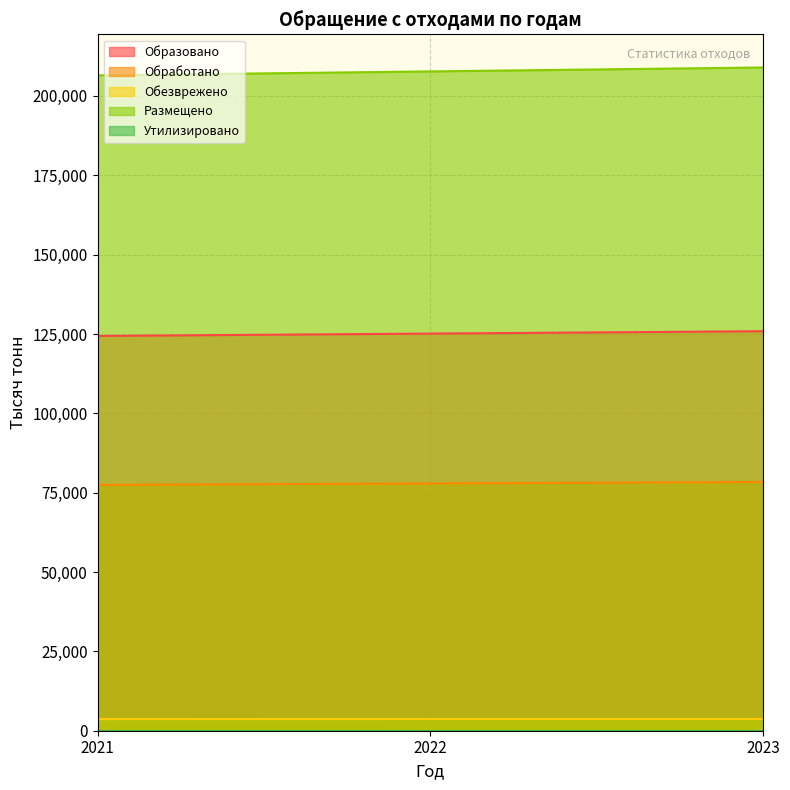

What is the value of the Обезврежено point at the 3rd from the left?

3699.6